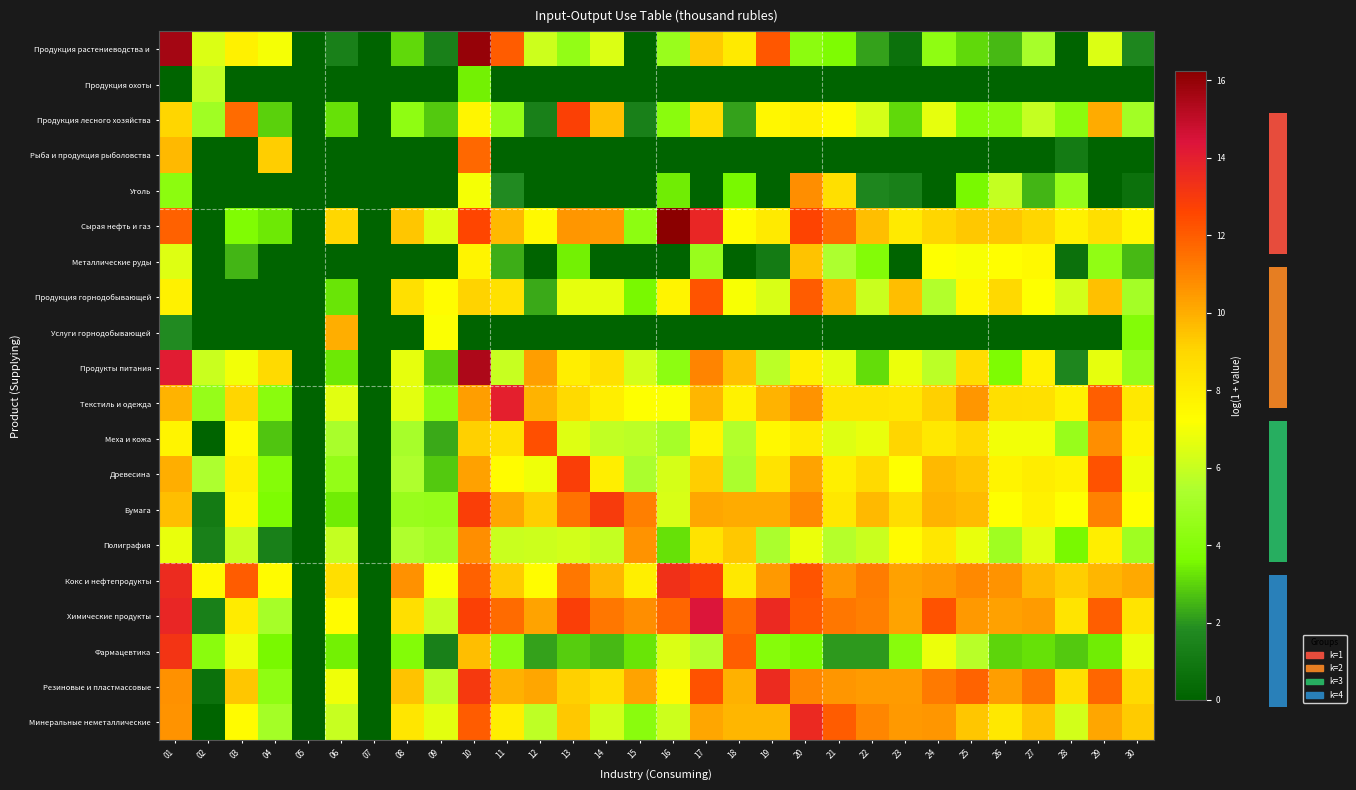

At which label does Продукция растениеводства и first exceed 4?

01